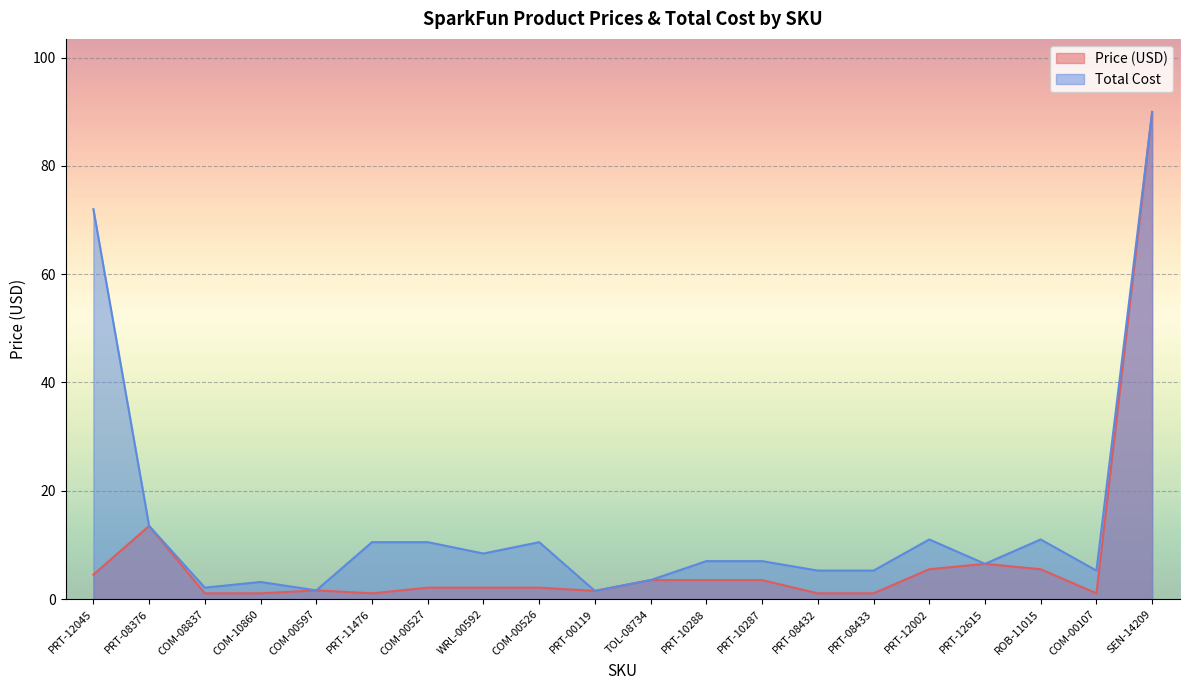

True or false: Total Cost has more than 1 interior local peaks.

True